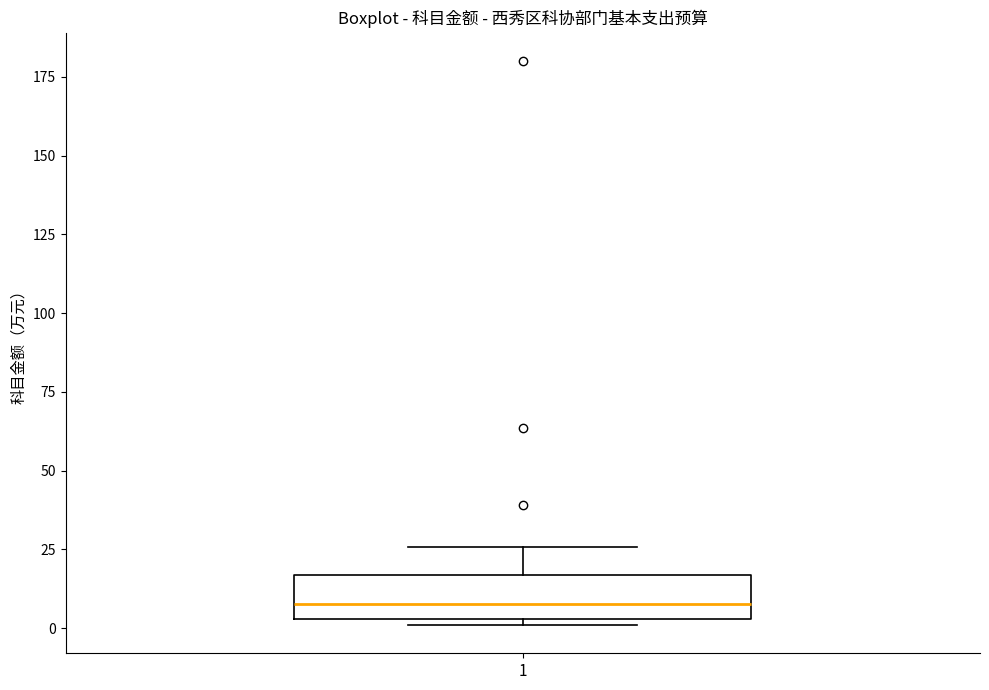

Transcribe this box plot: give where the median line is, the range the box spans, and where the two whiskers end, as read against the y-axis. The values are not printed on the chart, so give them approximately, as read against the axis.

median 10, box 5 to 15, whiskers 0 to 25